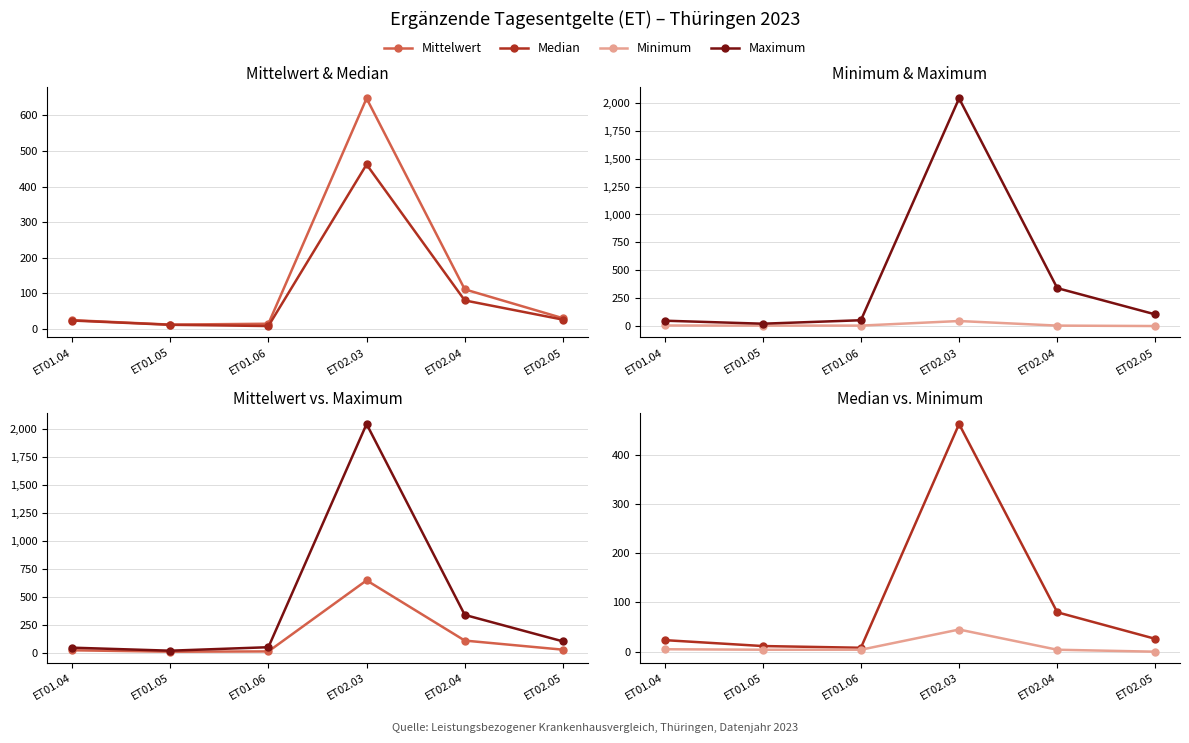

Which label corresponds to the smallest value in the chart?

ET02.05